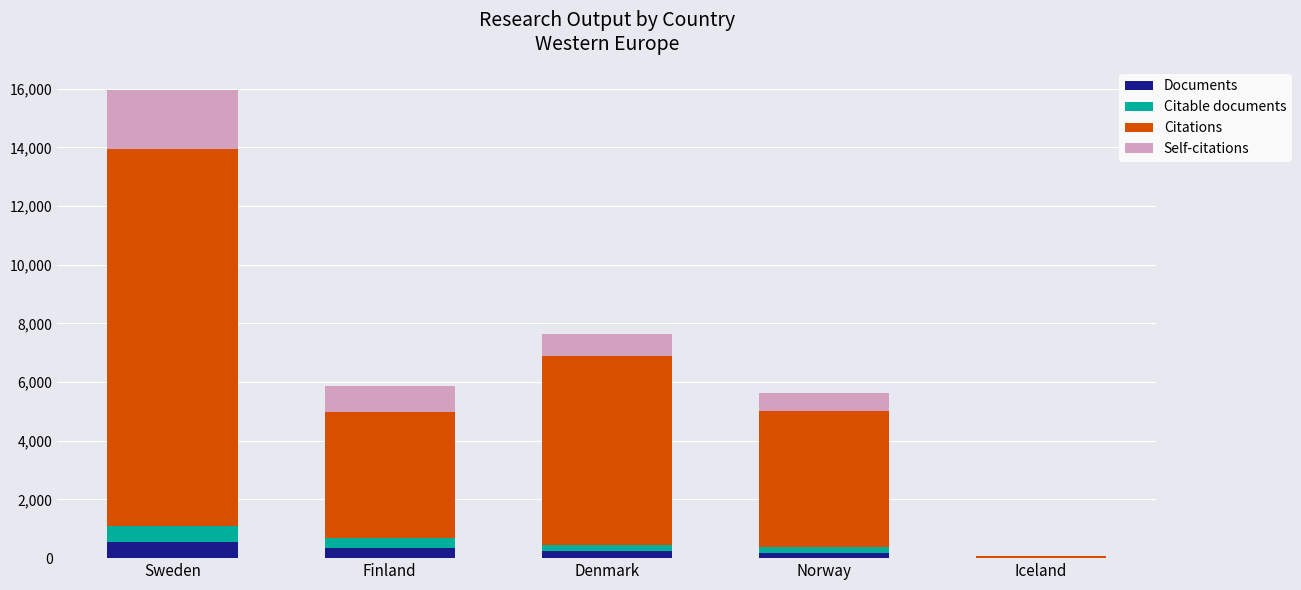

What is the maximum value for Documents?

546